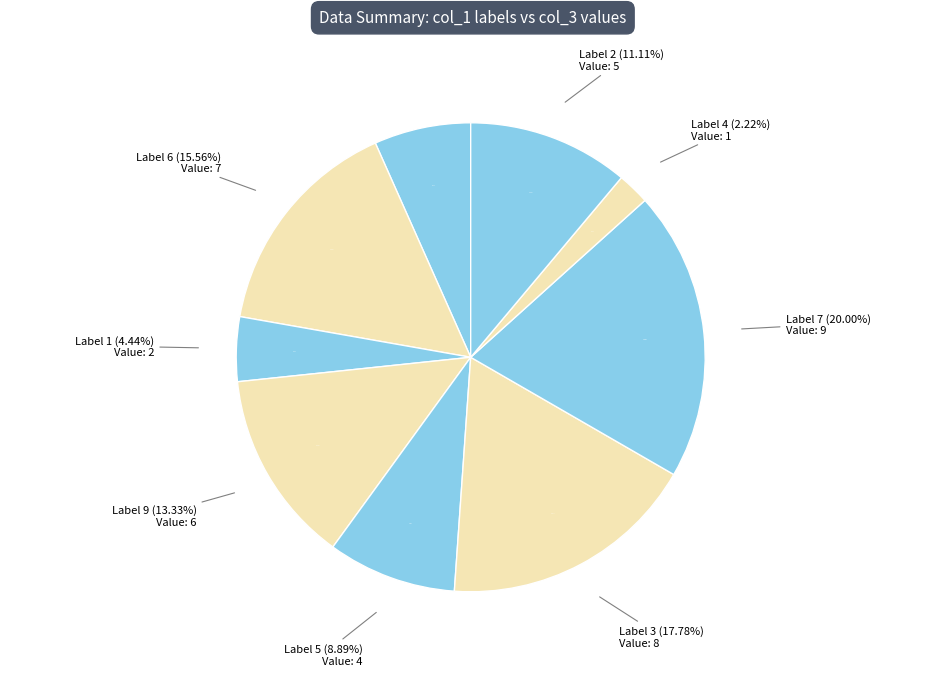

What is the change in value from 8 to 1?

-7